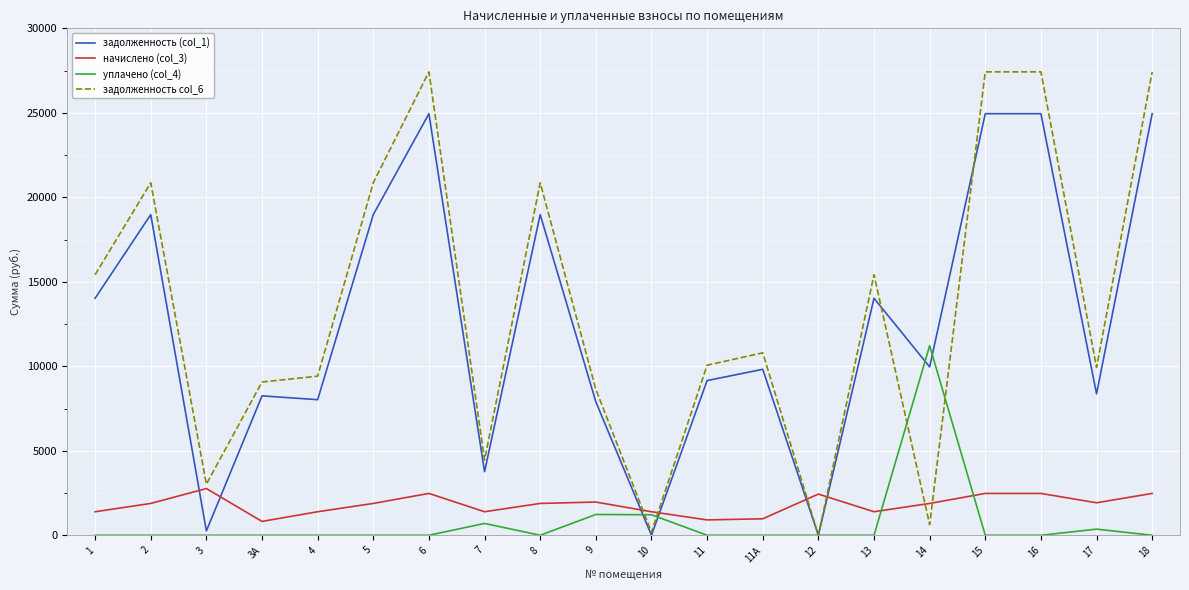

The value of задолженность col_6 at 15 is 27424.5. True or false?

True